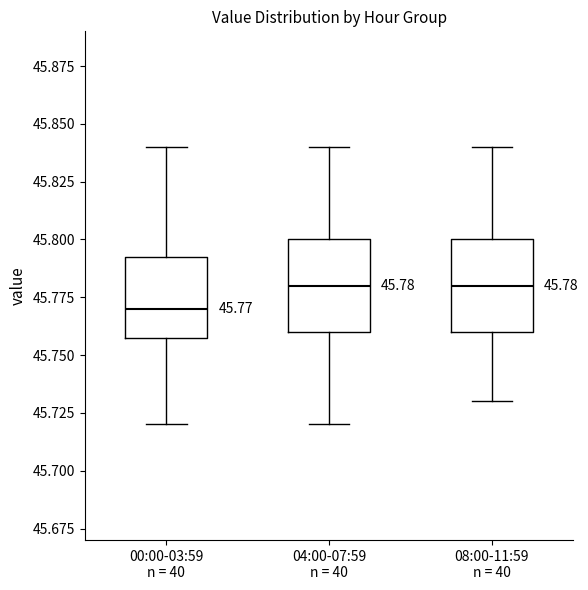

Which box has the lowest median line?

00:00-03:59 n = 40